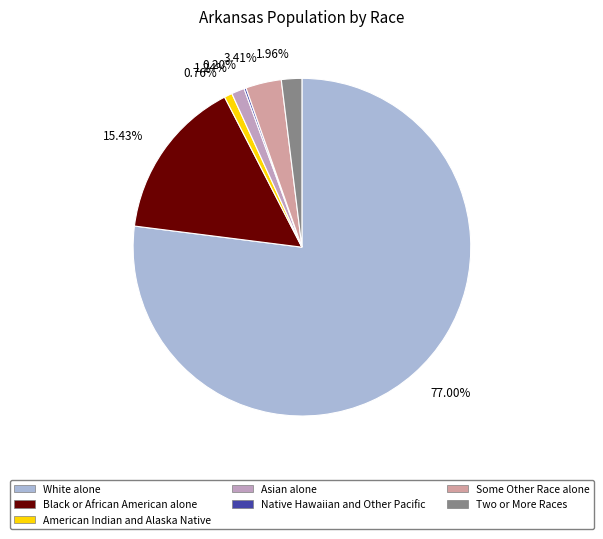

True or false: Some Other Race alone accounts for 3% of the total.

True